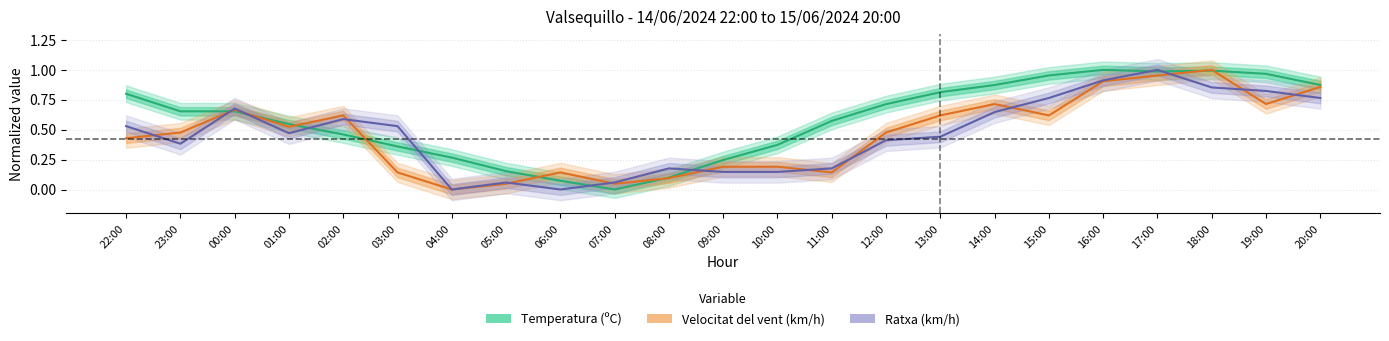

Rank the categories by Ratxa (km/h) value from highest to lowest.

17:00, 16:00, 18:00, 19:00, 15:00, 20:00, 00:00, 14:00, 02:00, 22:00, 03:00, 01:00, 13:00, 12:00, 23:00, 08:00, 11:00, 09:00, 10:00, 05:00, 07:00, 04:00, 06:00